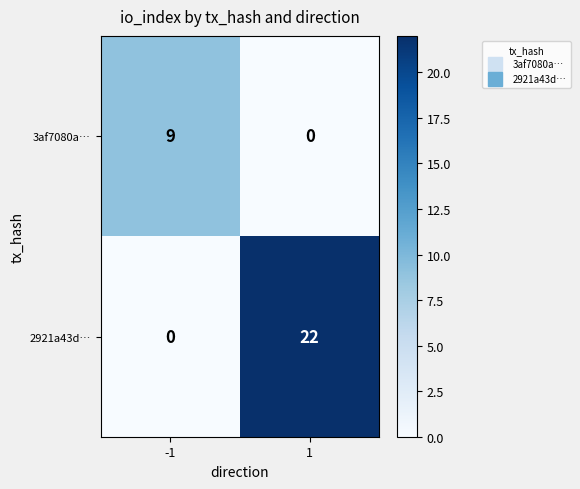

What is the difference between the maximum and minimum values in the 2921a43d… series?

22